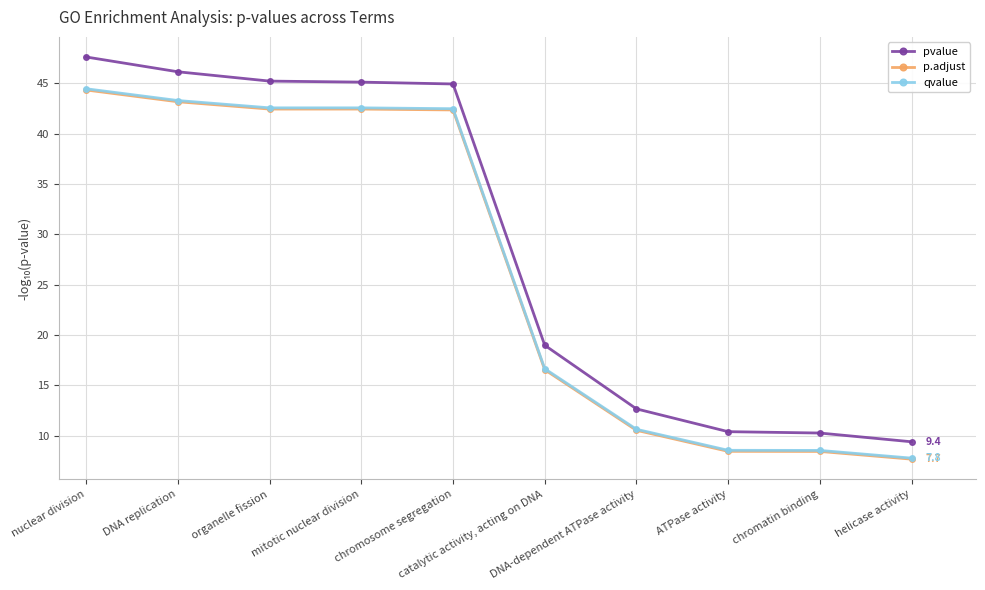

How many values in the p.adjust series exceed 42?

5